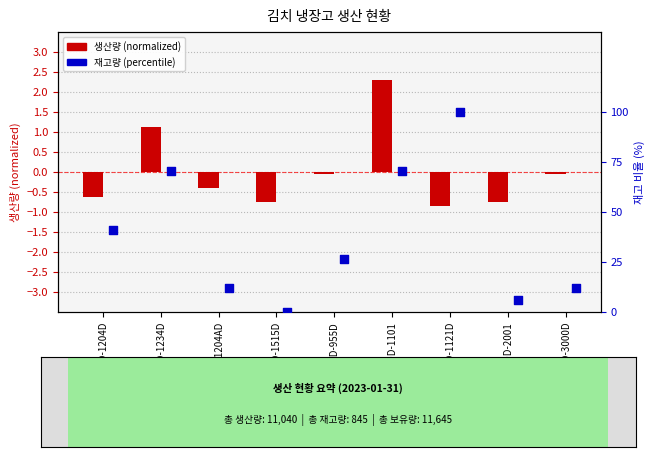

Which series has the largest Y range (max minus min)?

재고량 (percentile)